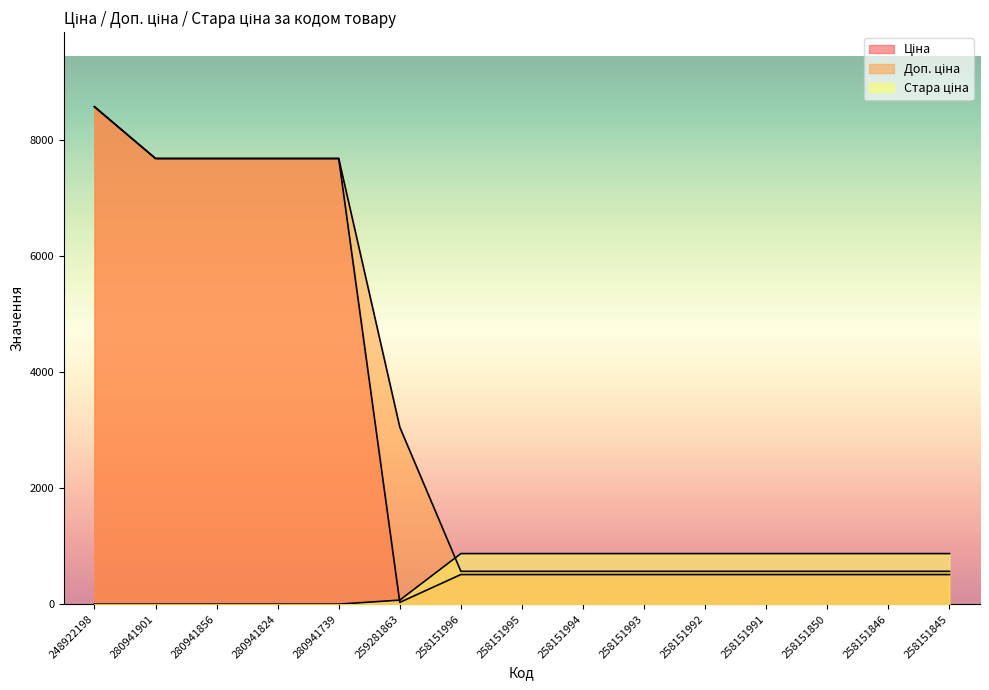

Where is Стара ціна nearest to the value 436?

259281863